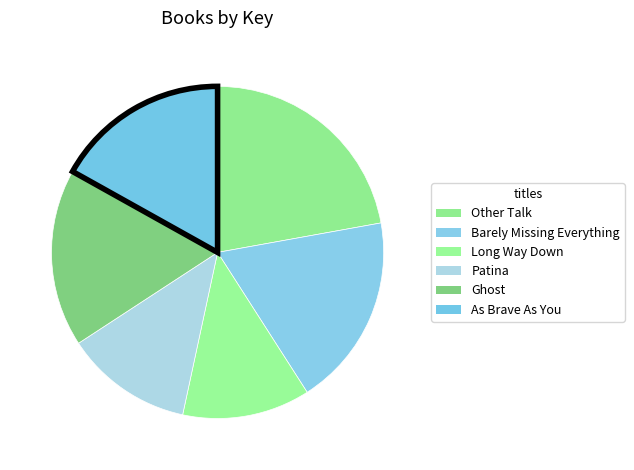

To the nearest percent, what portion does Other Talk represent?

22%